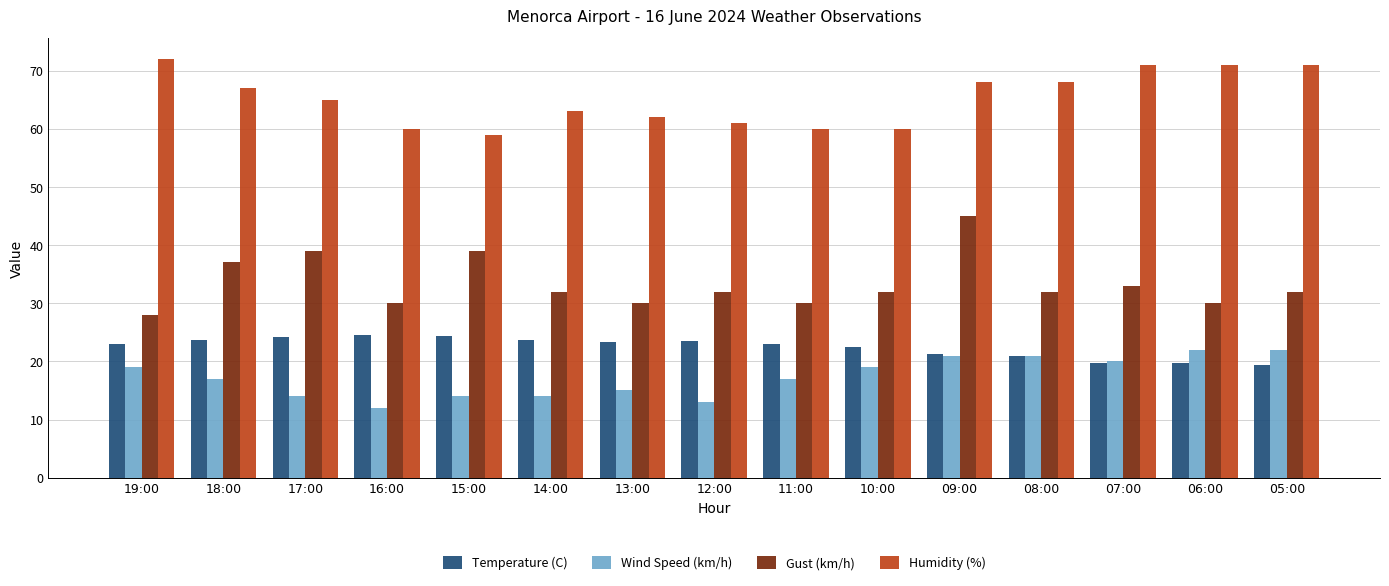

What is the difference between the maximum and minimum values in the Humidity (%) series?

13.0